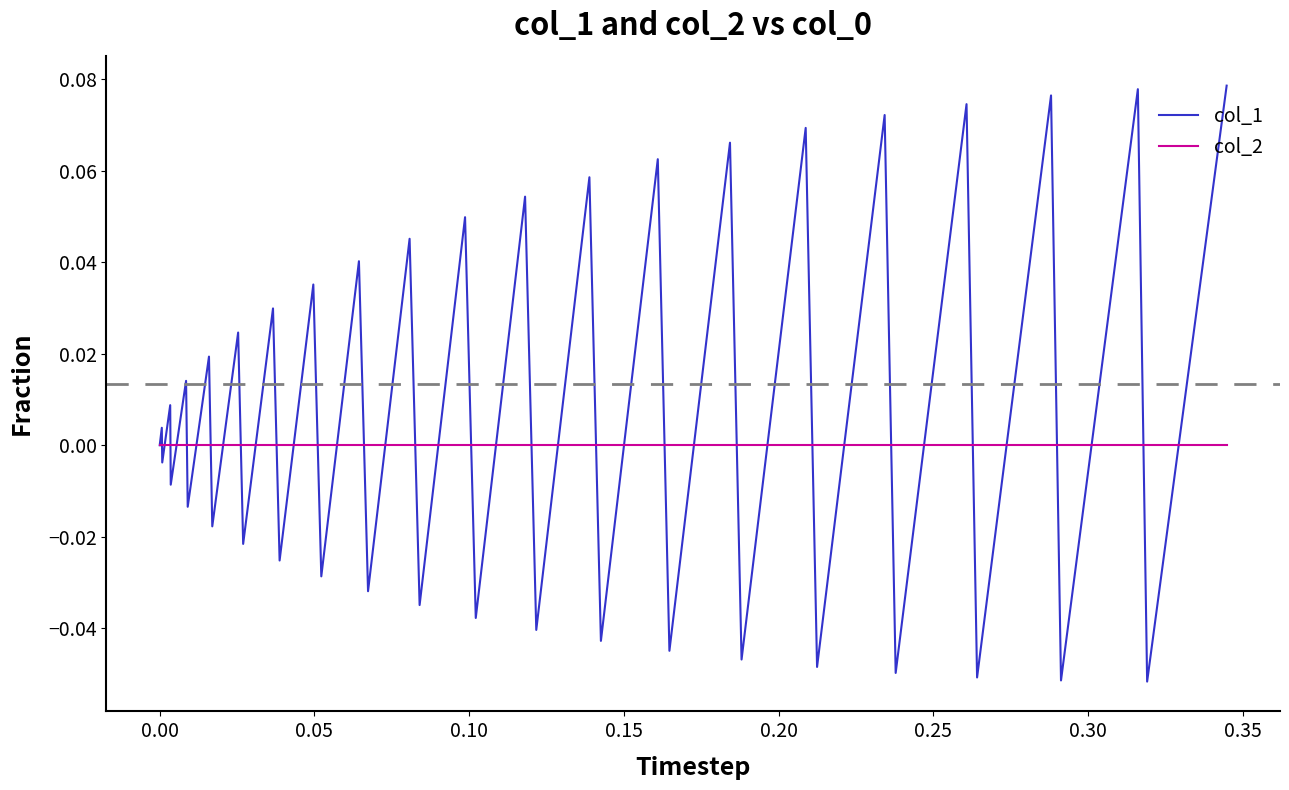

True or false: col_1 has more than 2 interior local peaks.

True